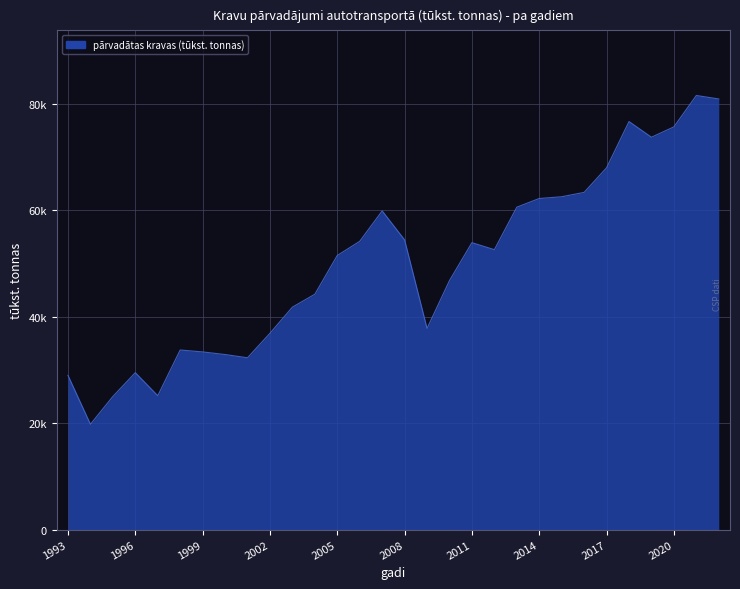

Does the chart have visible grid lines?

Yes